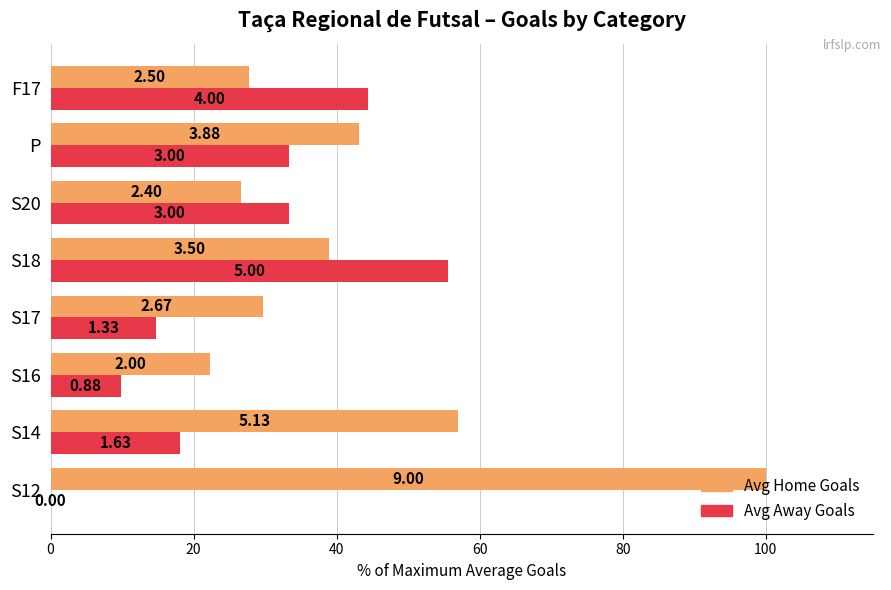

What position from the left is S17?

4